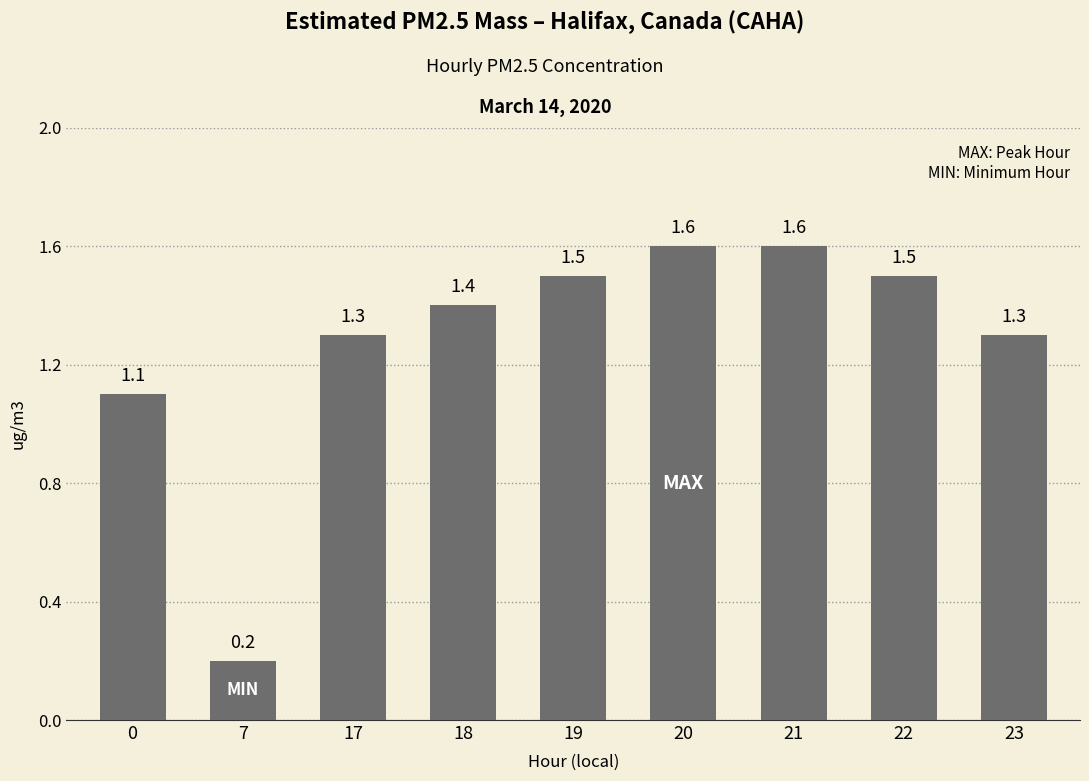

What is the greatest value displayed?

1.6